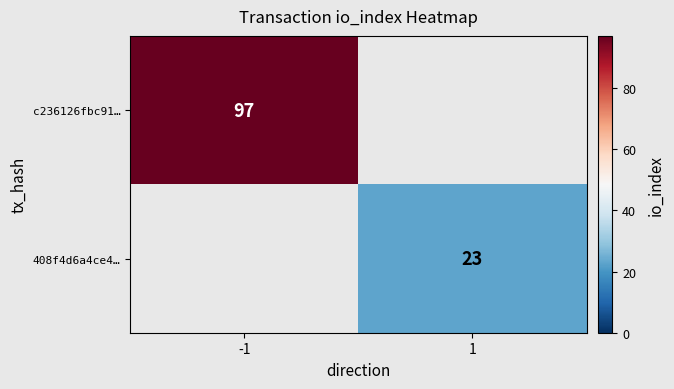

The value of c236126fbc91… at -1 is 28. True or false?

False